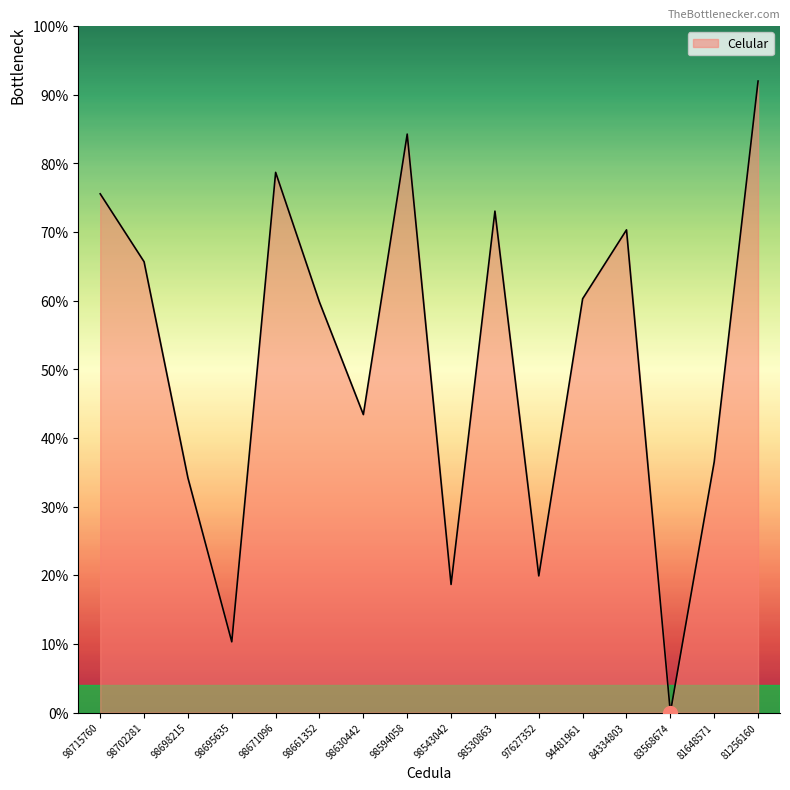

Between 98630442 and 81256160, which is larger?

81256160